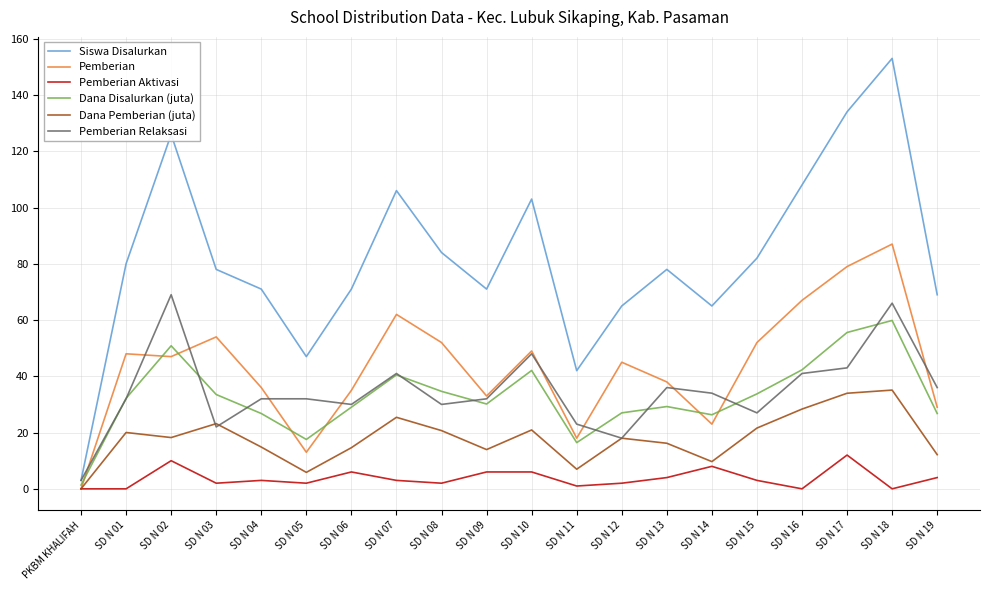

Which series has the widest spread of values?

Siswa Disalurkan